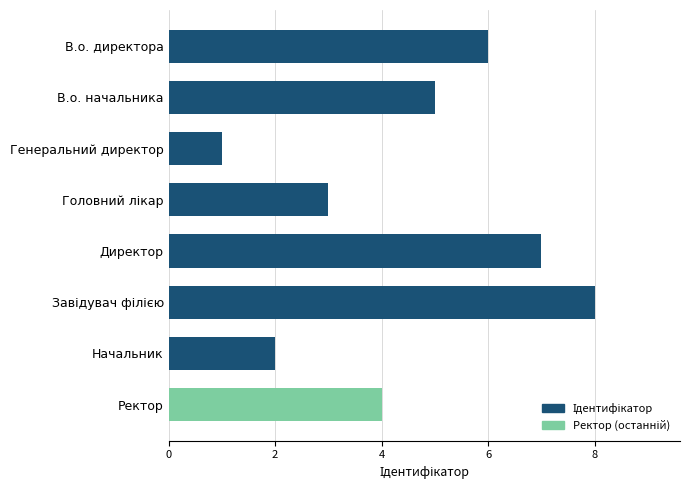

Is it true that the value at В.о. начальника is 3?

False